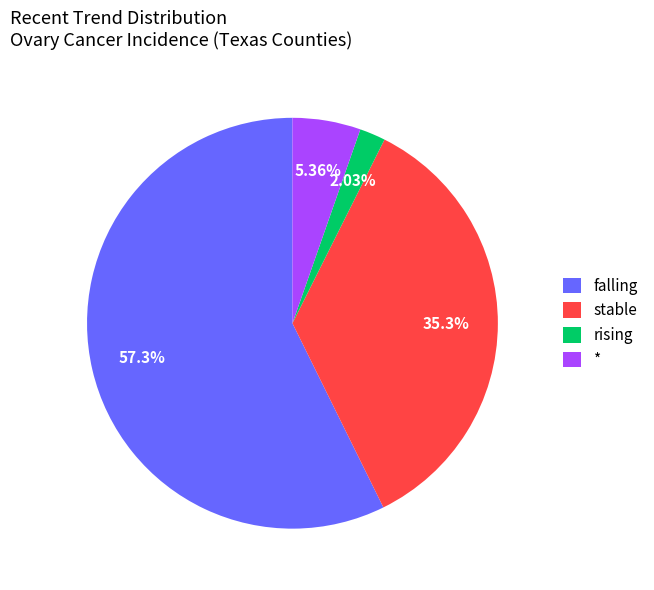

Rank the categories by value from highest to lowest.

falling, stable, *, rising